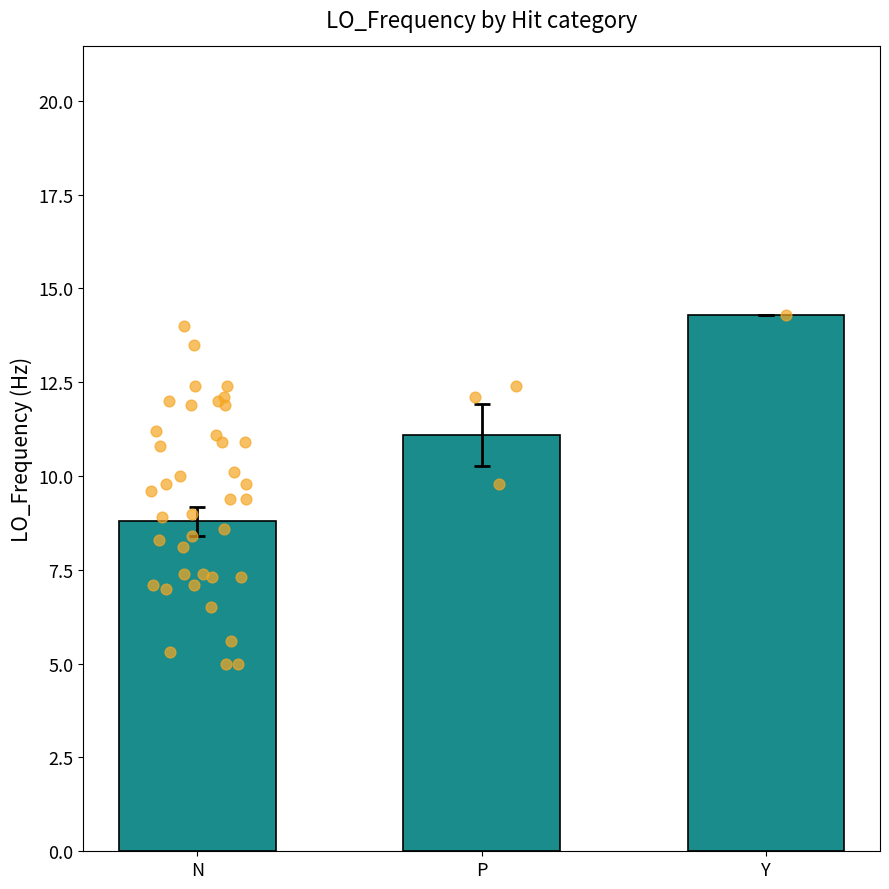

What is the change in value from P to Y?

+3.2